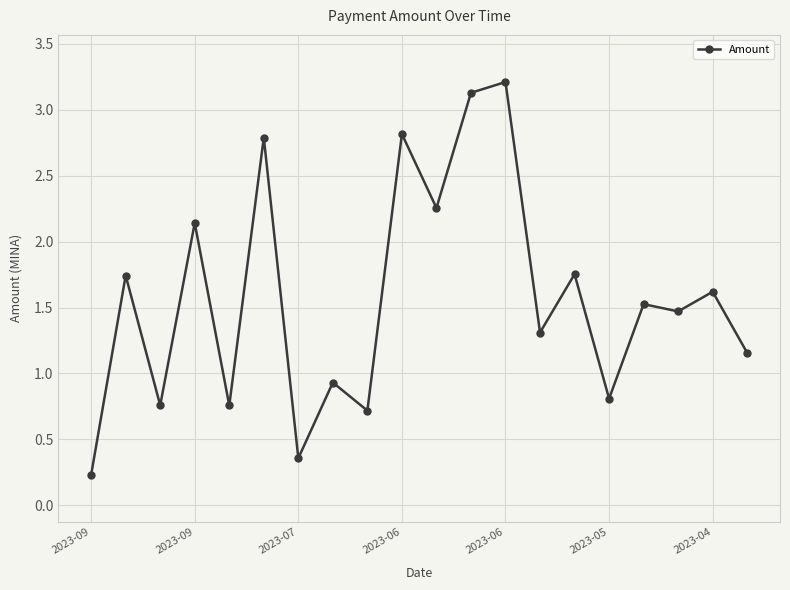

What is the greatest value displayed?

3.2